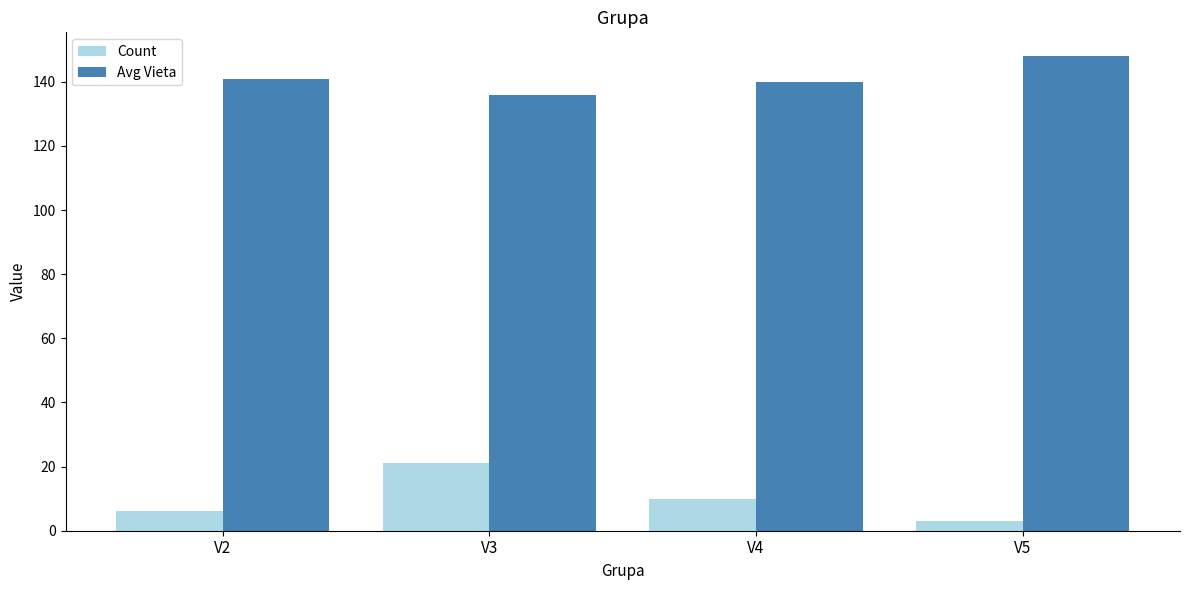

Which series has the largest total across all categories?

Avg Vieta